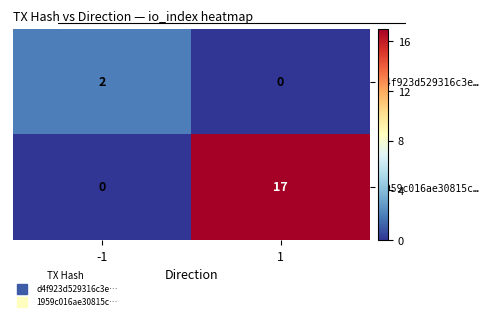

Rank the series by their maximum value, from lowest to highest.

d4f923d529316c3e…, 1959c016ae30815c…